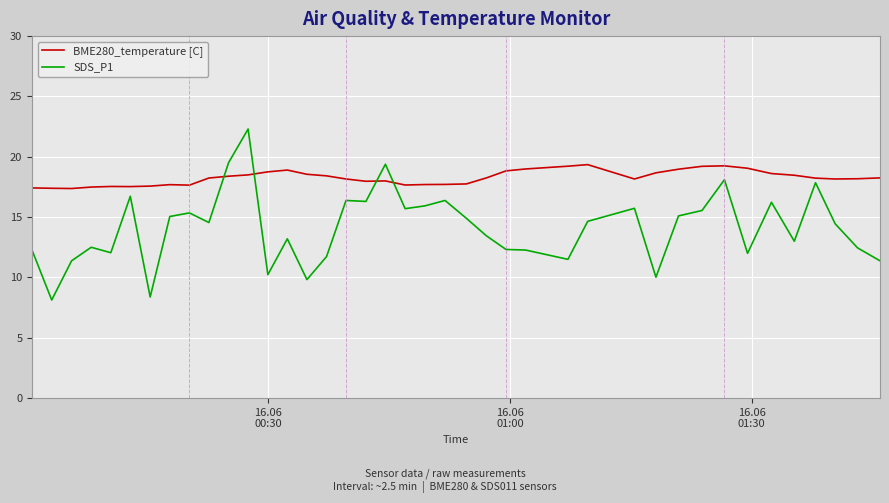

What is the maximum value shown in the chart?

22.3